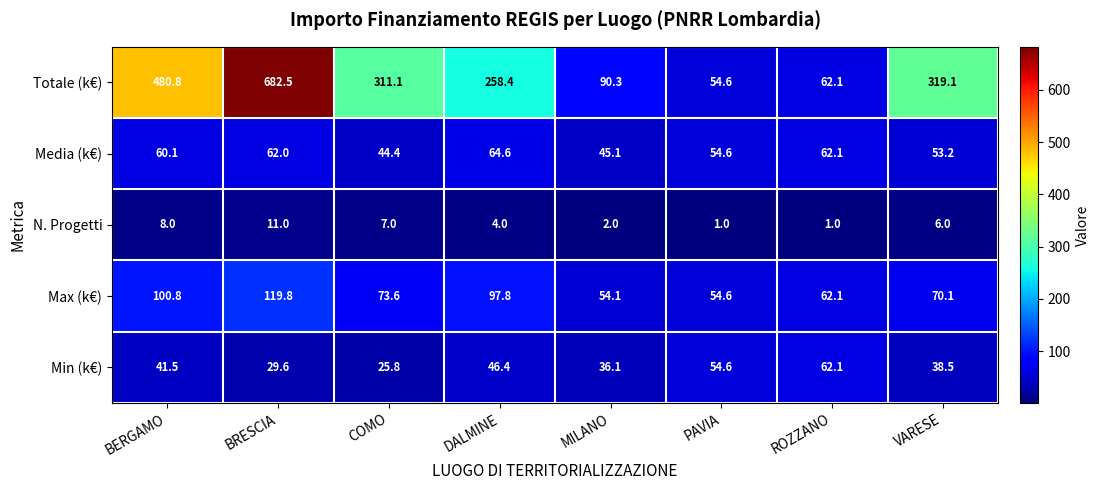

What is the smallest value displayed?

1.0